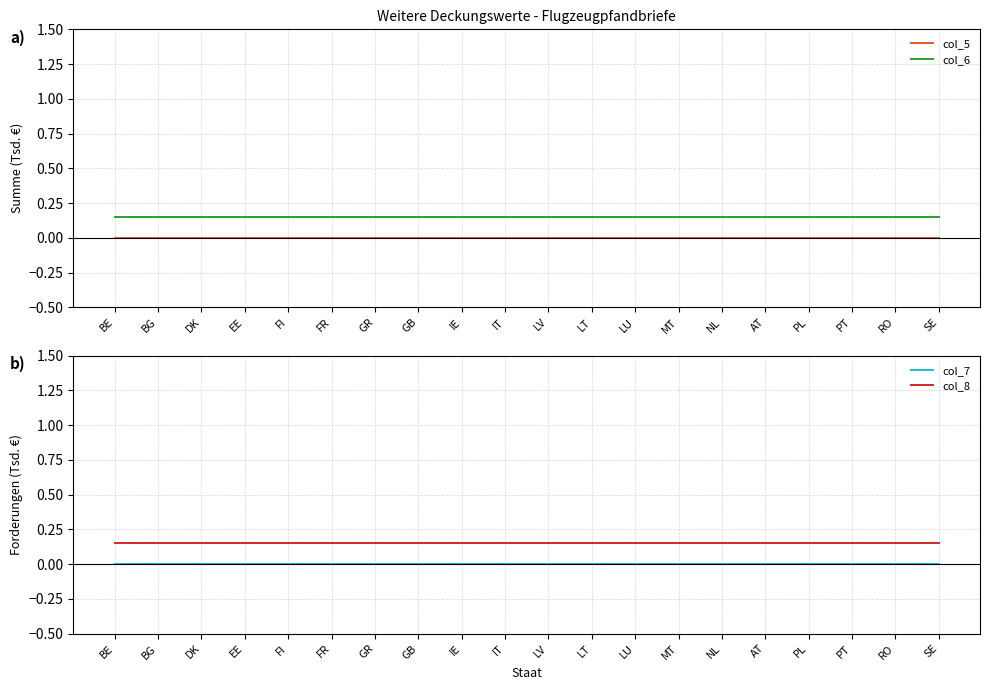

At how many categories does at least one series exceed 0?

20